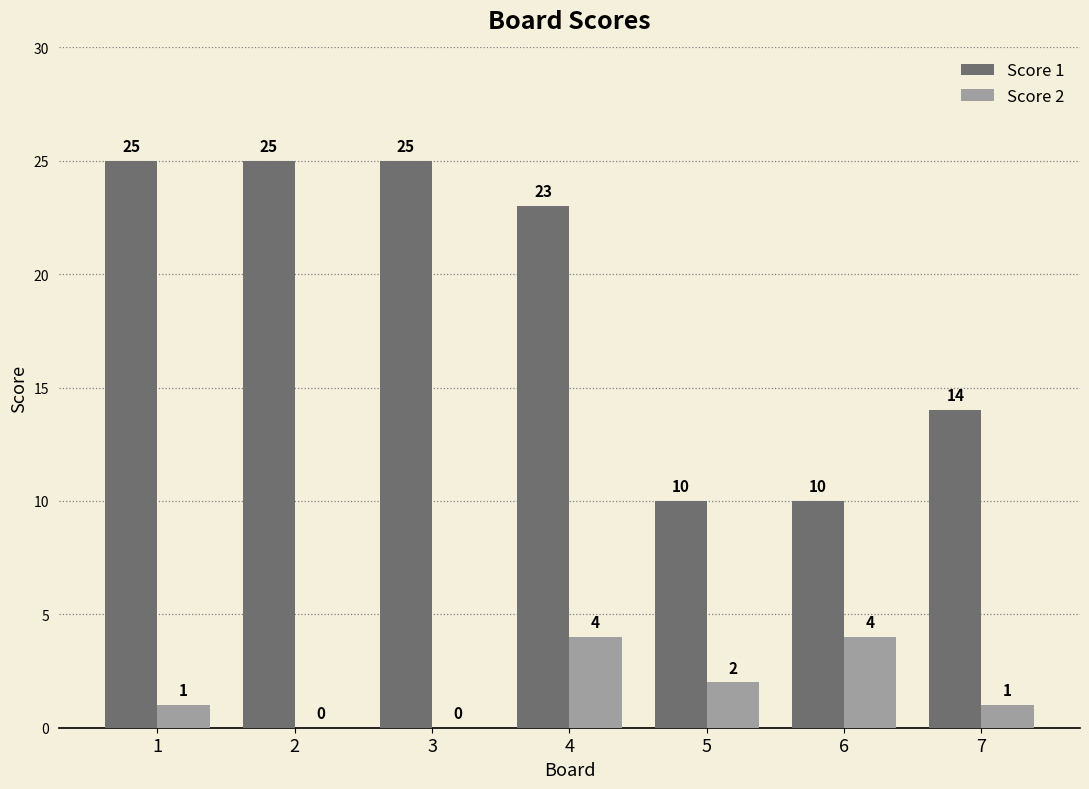

What is the total value across all series at 5?

12